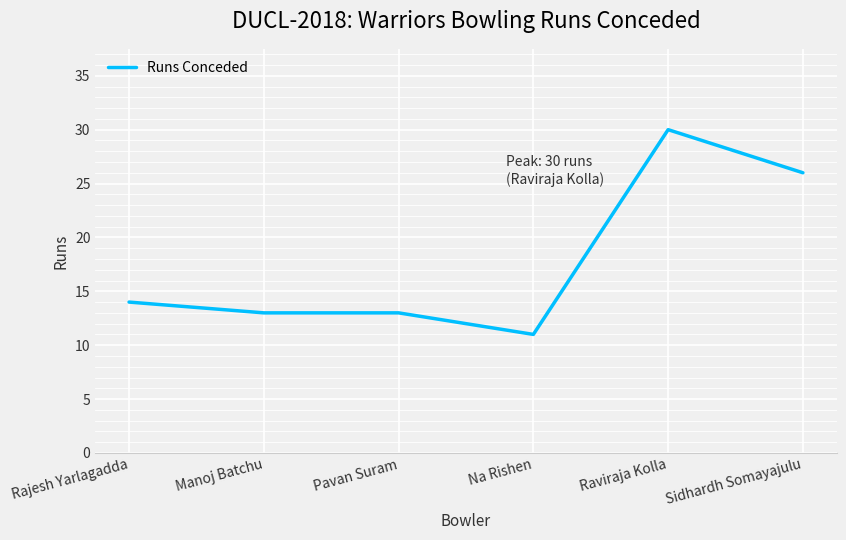

True or false: the data shows 11 at Na Rishen.

True